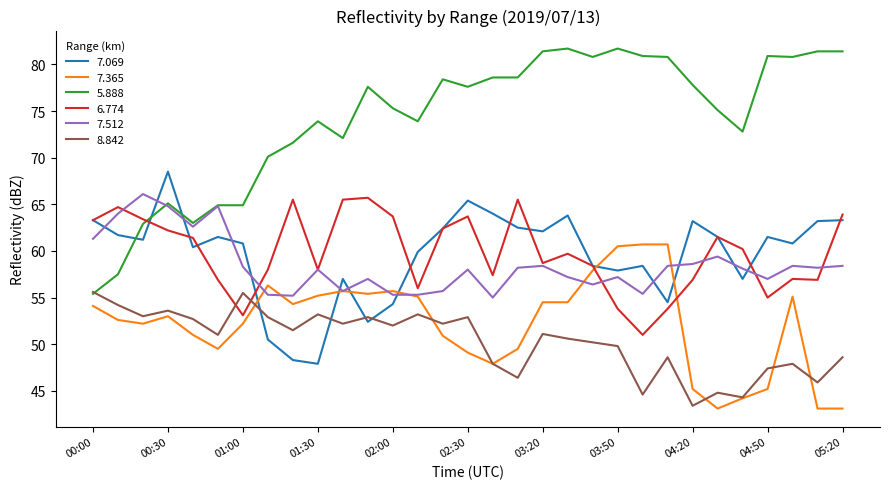

What is the highest value of the 7.069 series?

68.5